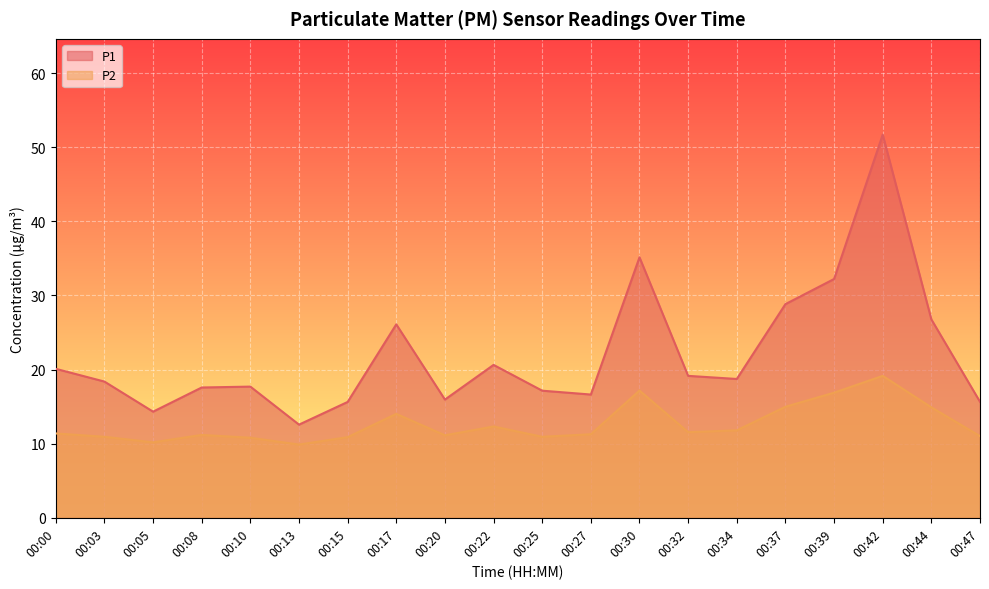

True or false: P2 and P1 cross at least once.

False